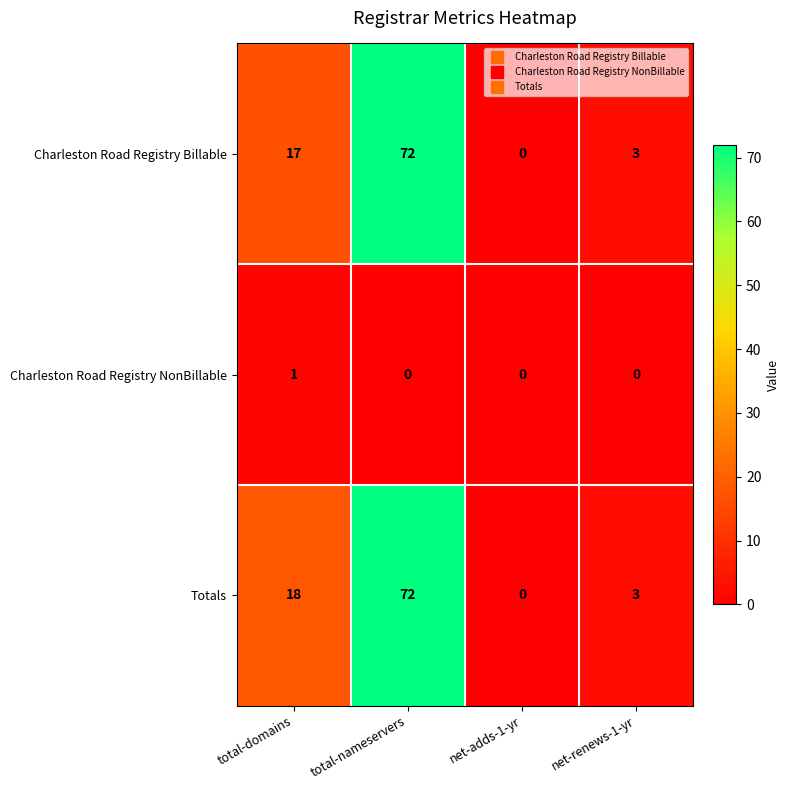

Which label corresponds to the largest value in the chart?

total-nameservers